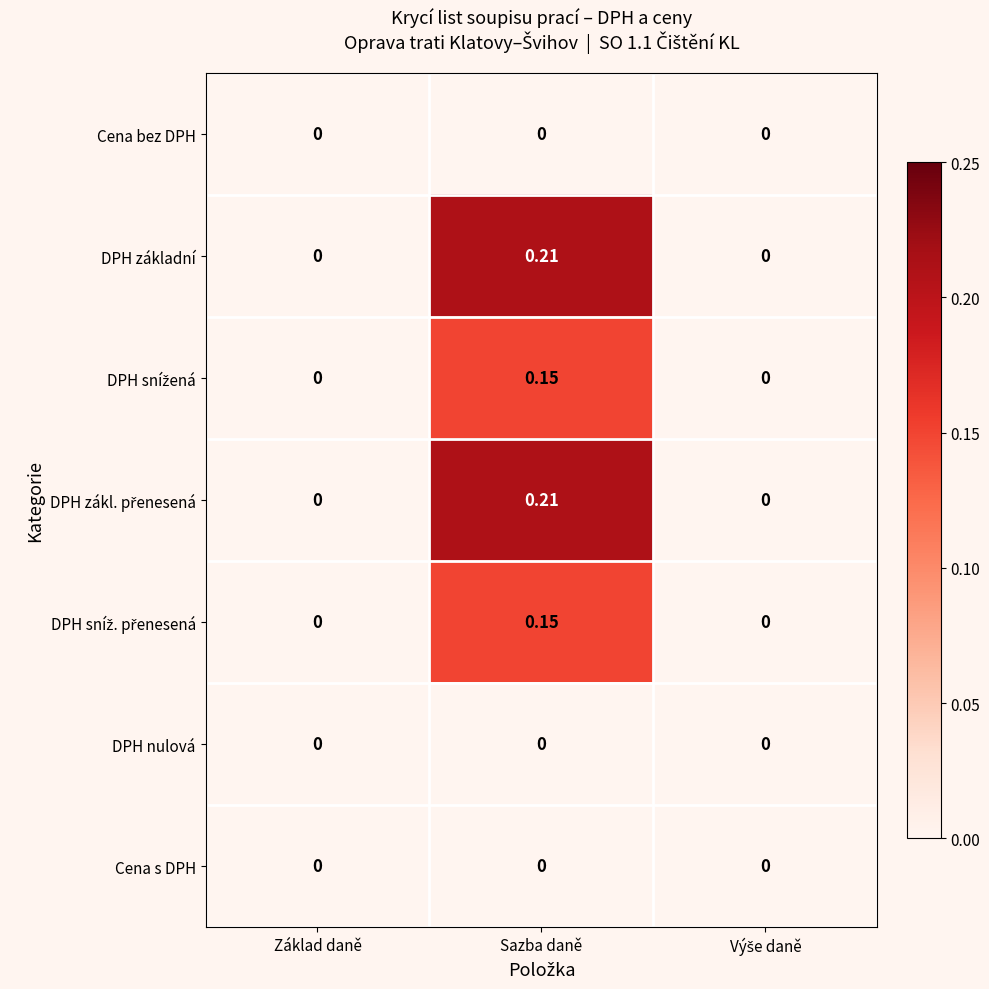

At which category is the sum across all series the highest?

Sazba daně